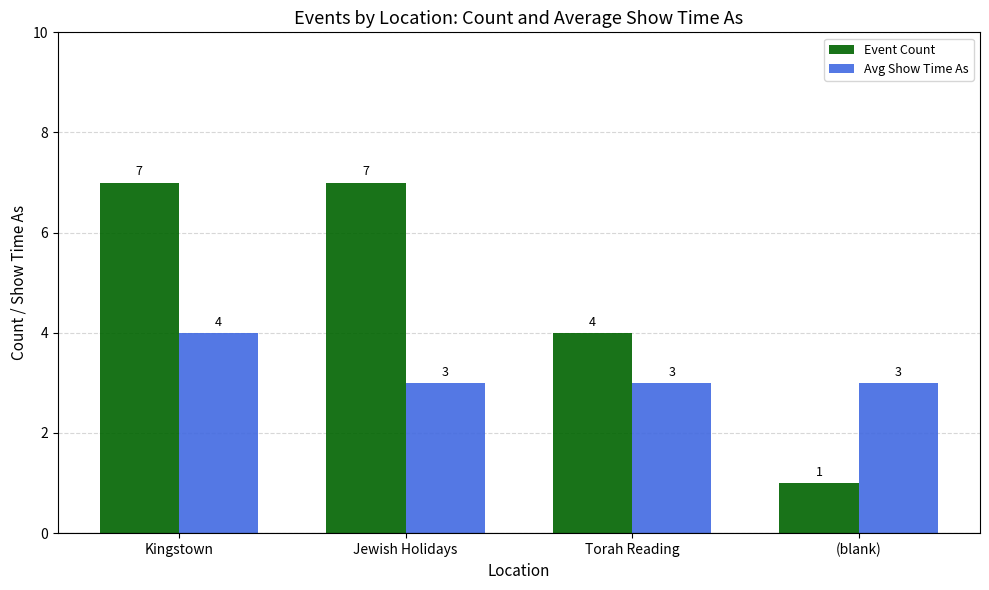

What is the smallest value displayed?

1